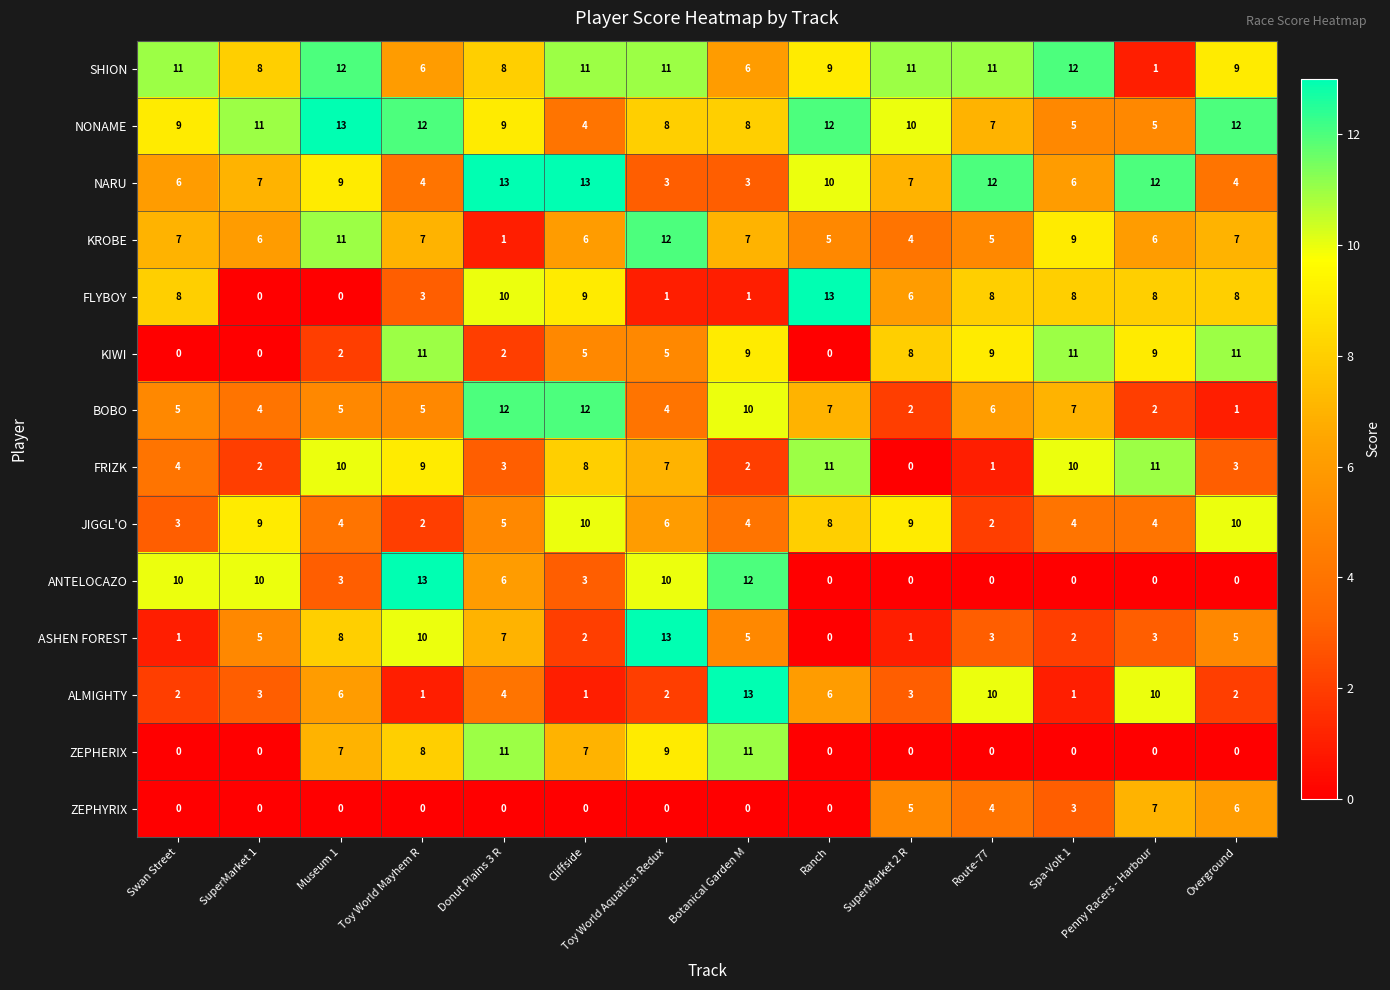

What is the maximum value shown in the chart?

13